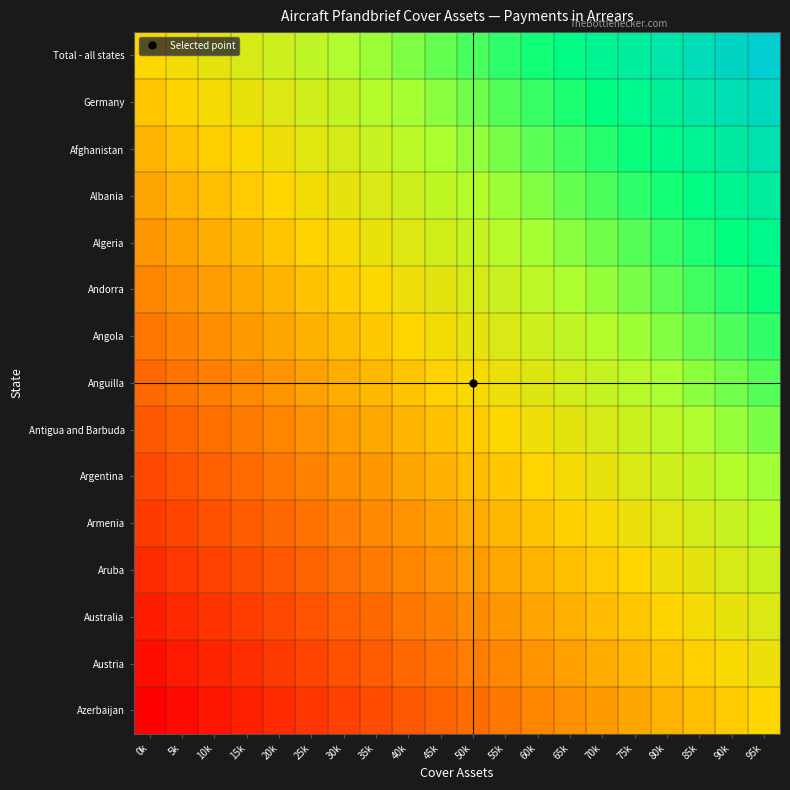

What is the total value across all series at 40k?

6.9